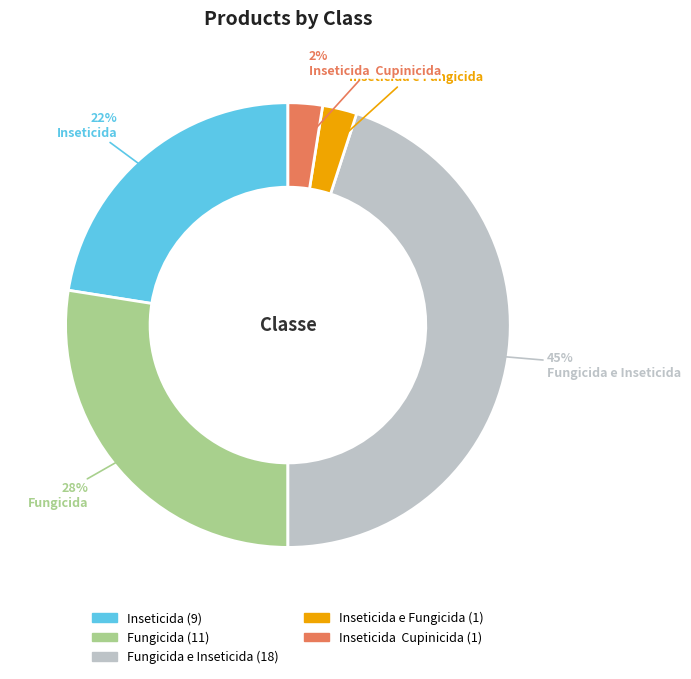

Is there a majority slice in this chart?

No